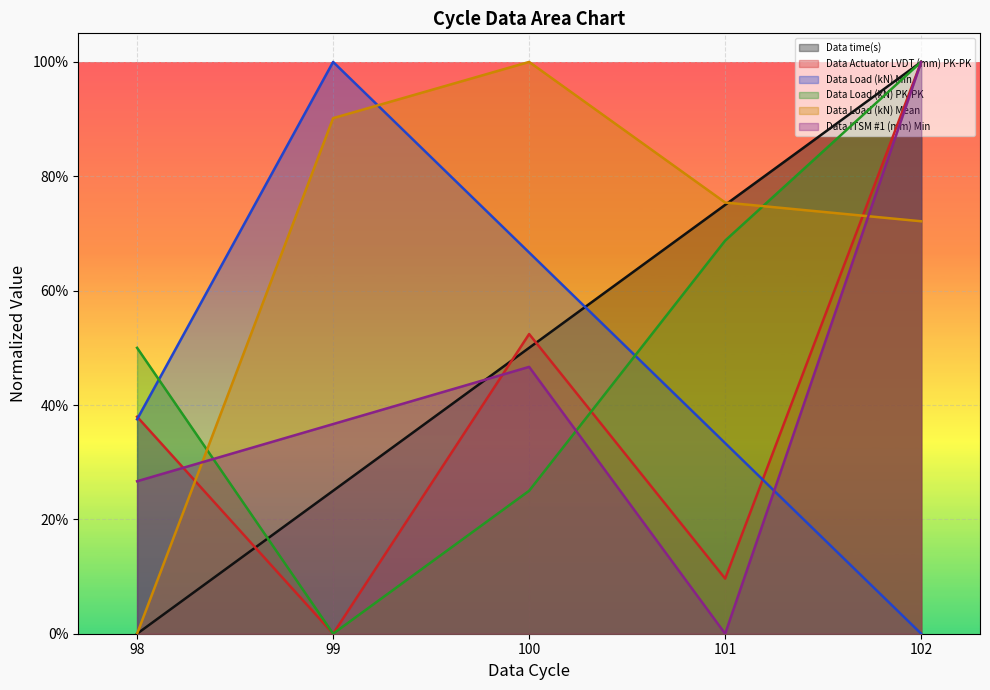

Which series has the largest total across all categories?

Data Load (kN) Mean